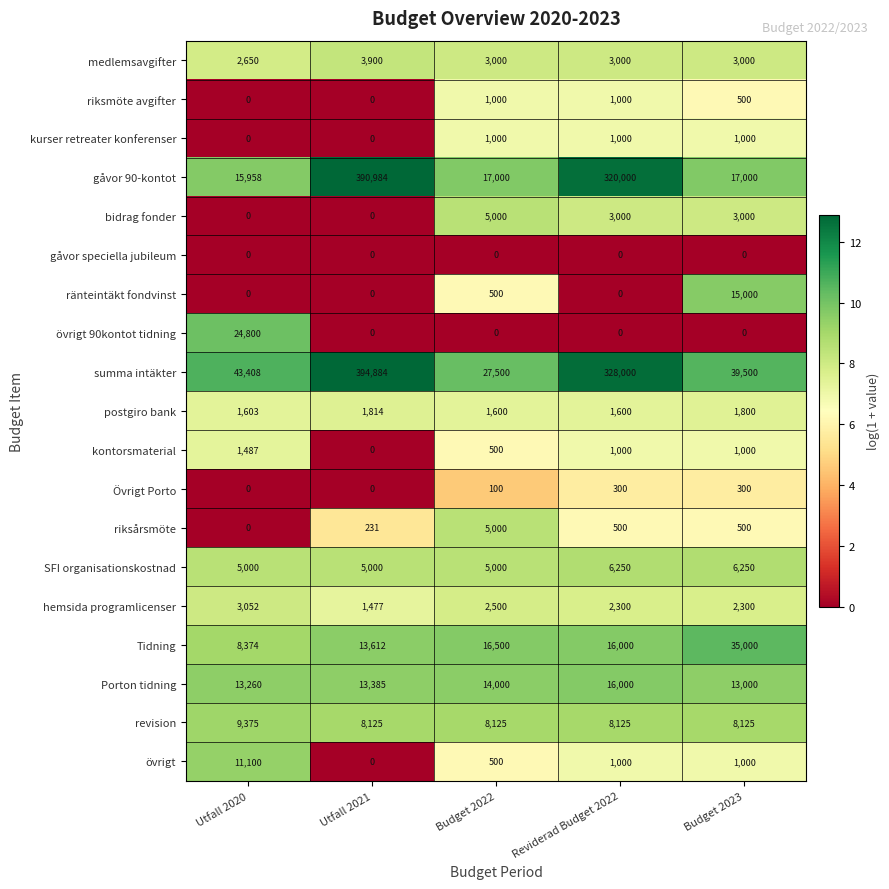

Is it true that summa intäkter equals 328000 at Reviderad Budget 2022?

True